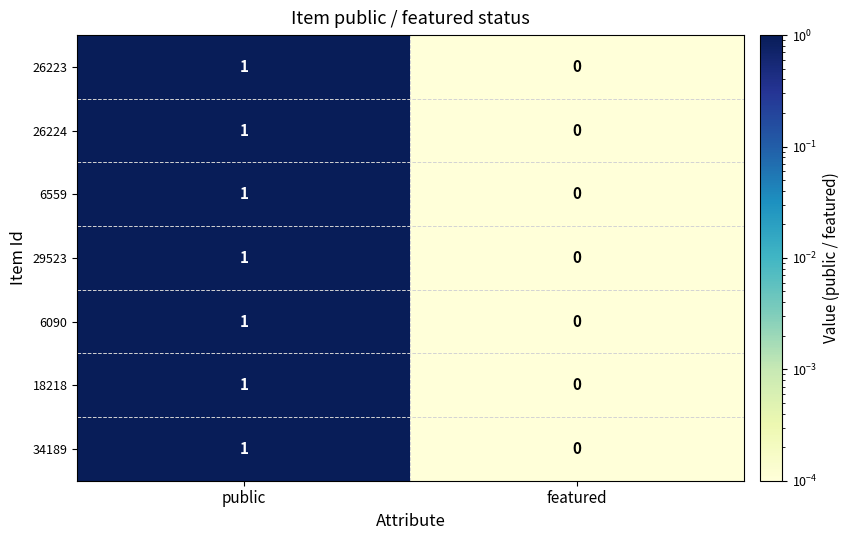

Where is 29523 nearest to the value 0?

featured